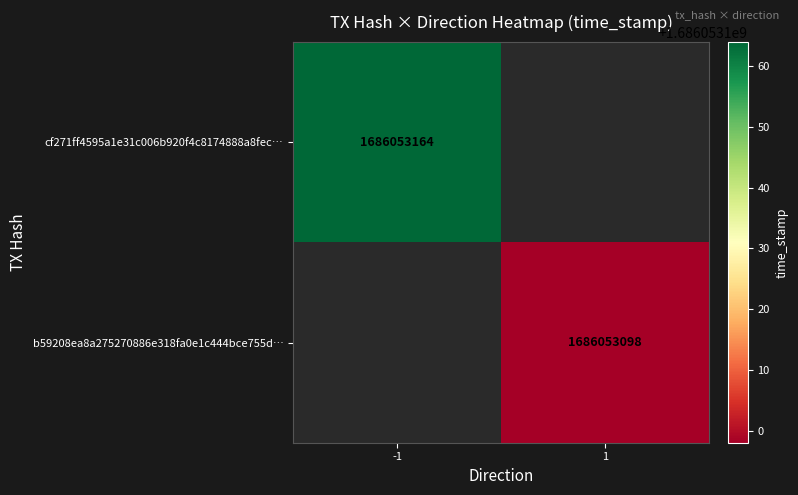

Is it true that b59208ea8a275270886e318fa0e1c444bce755d equals 1159782584 at time_stamp?

False